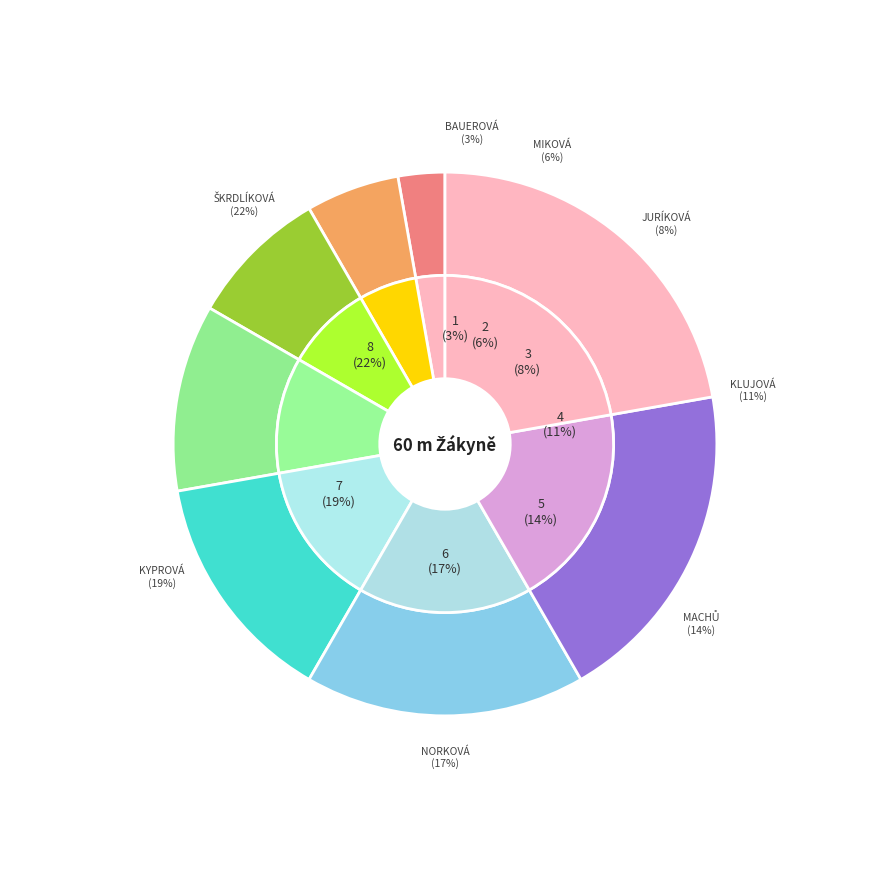

Is it true that Juríková Lucia is 8% of the pie?

True